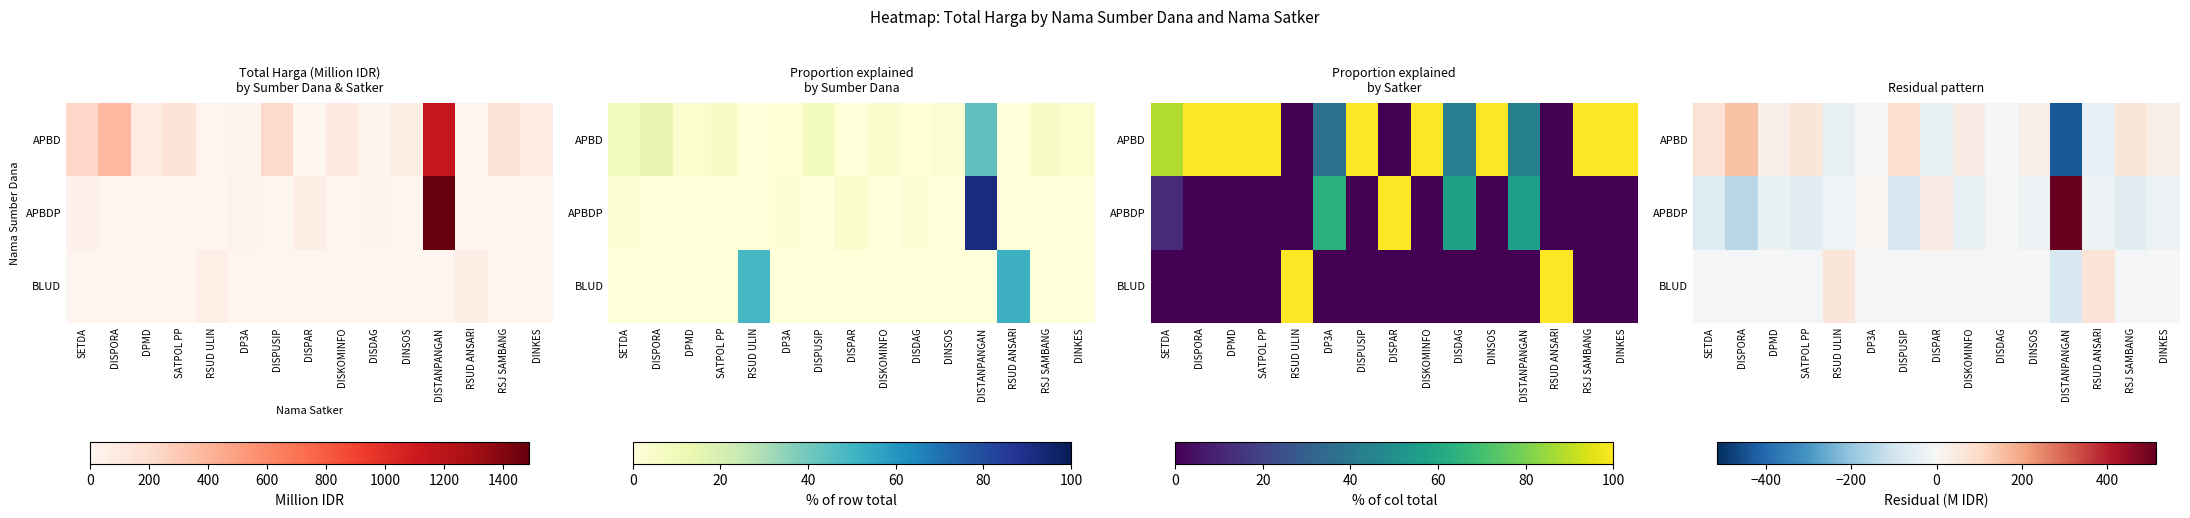

What is the greatest value displayed?

513.2